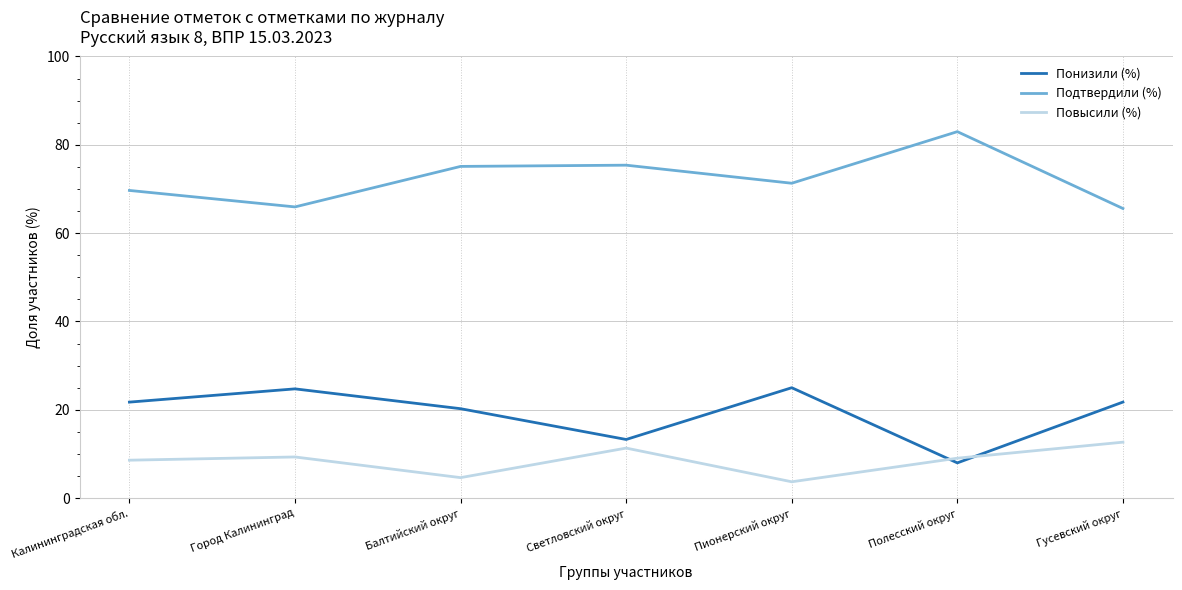

What is the difference between the highest and lowest values at Полесский округ?

75.0